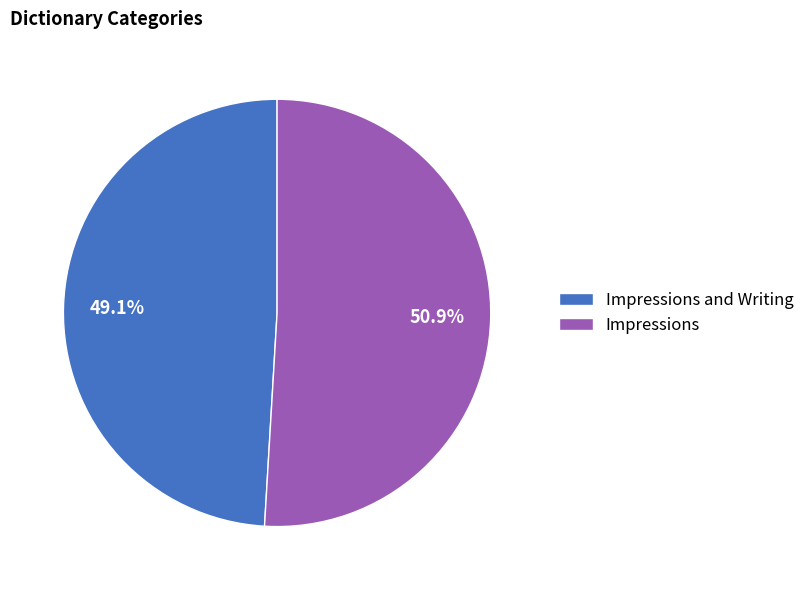

Rank the categories by value from highest to lowest.

Impressions, Impressions and Writing